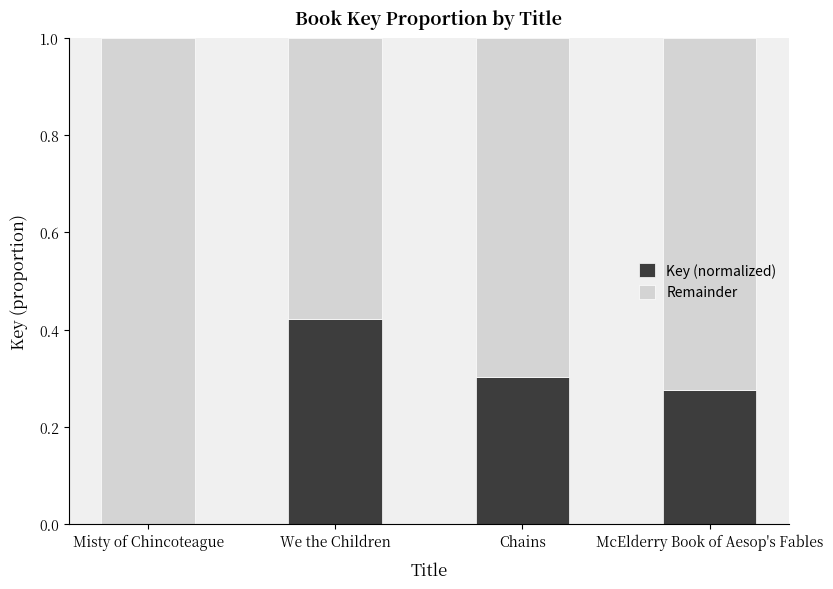

True or false: Key (normalized) has a value of 0.3 at Chains.

True